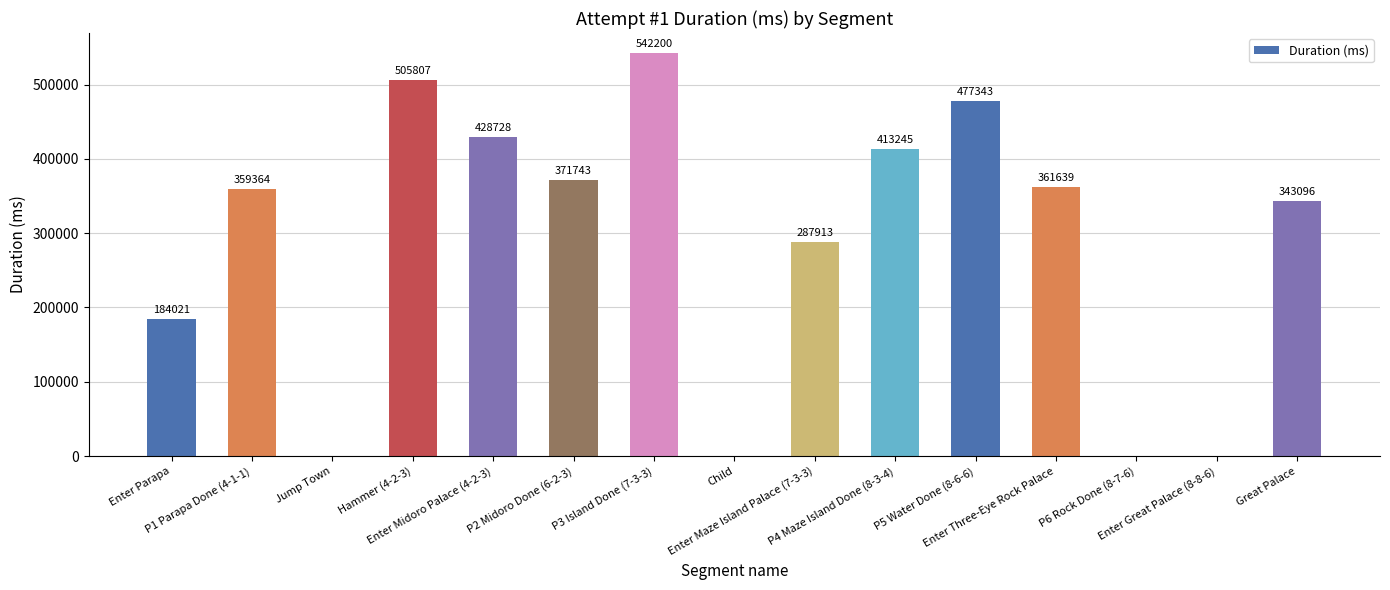

What is the greatest value displayed?

542200